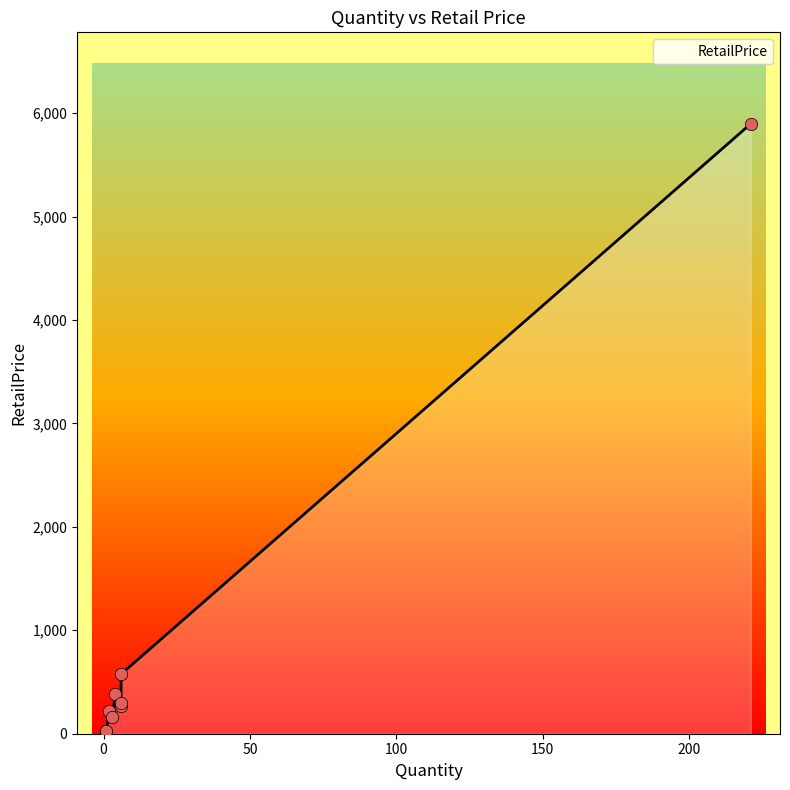

Between 6 and 4, which is larger?

4